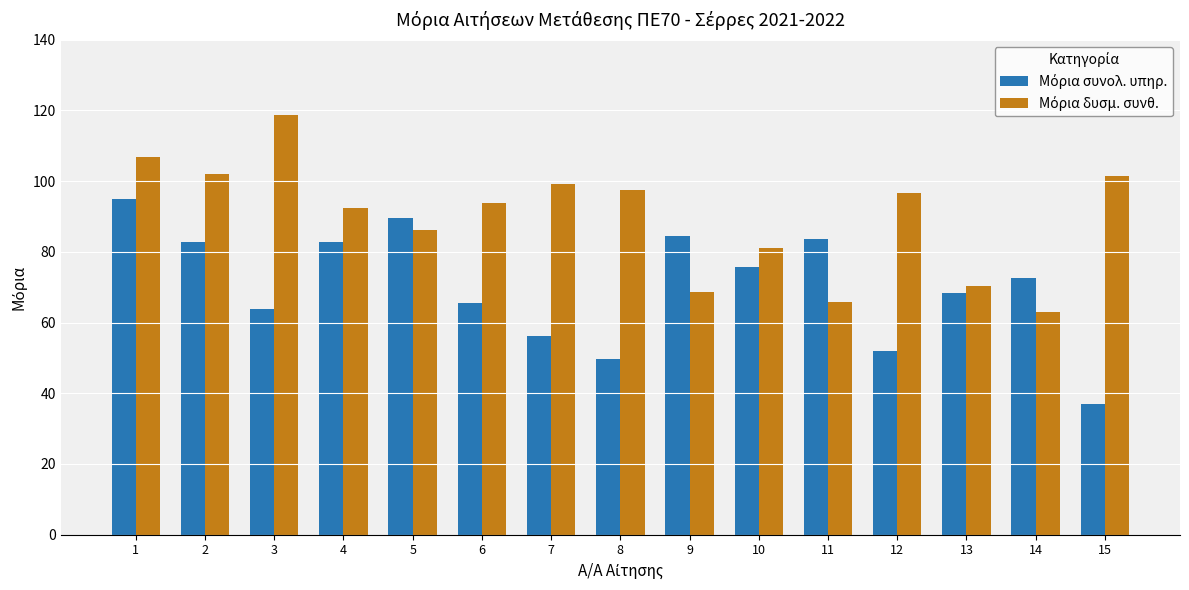

Which label corresponds to the largest value in the chart?

3